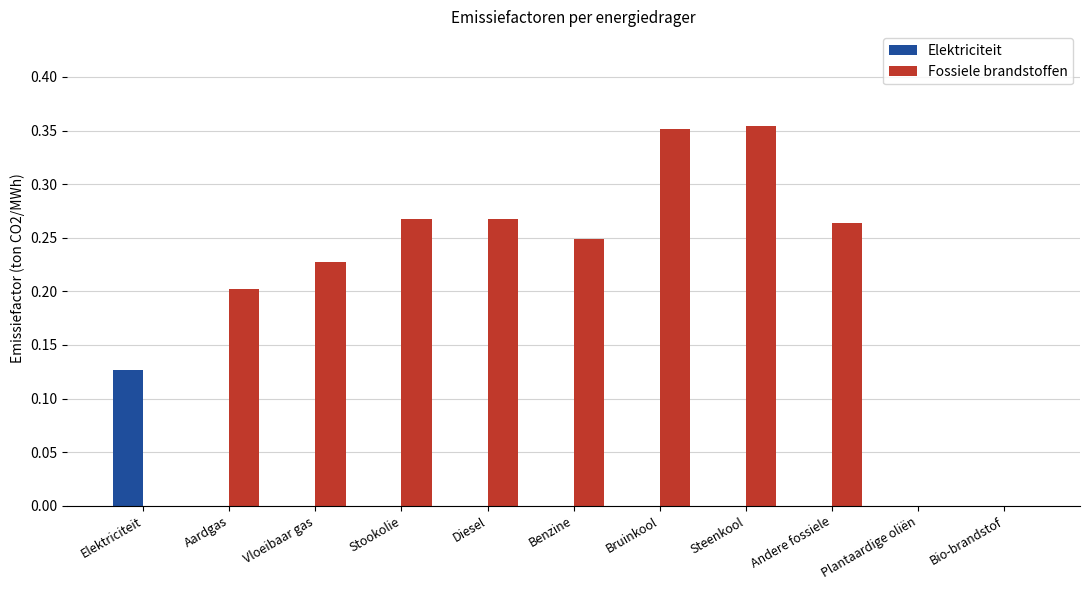

Is it true that Elektriciteit equals 0.0 at Stookolie?

True